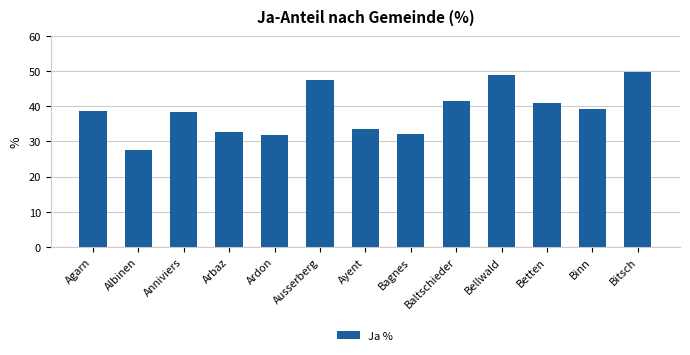

Which label corresponds to the largest value in the chart?

Bitsch